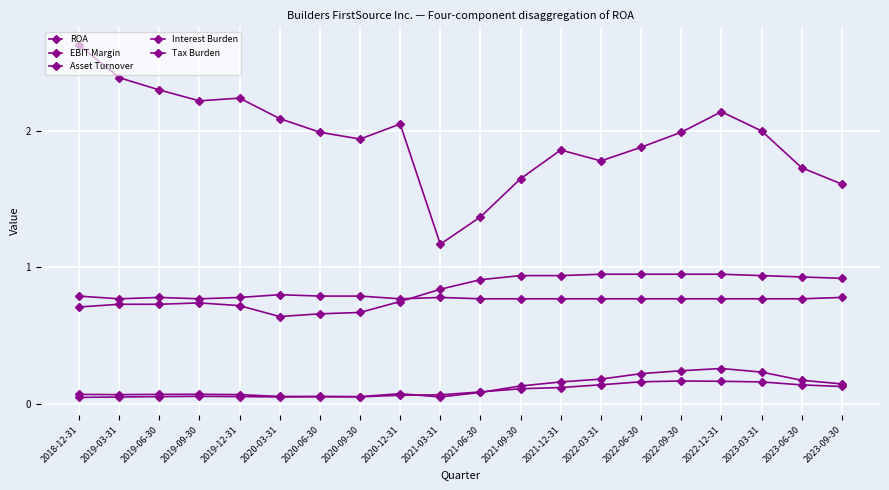

Reading left to right, what are all the values shown in this chart?

ROA: 2018-12-31=0.1	2019-03-31=0.1	2019-06-30=0.1	2019-09-30=0.1	2019-12-31=0.1	2020-03-31=0.1	2020-06-30=0.1	2020-09-30=0.1	2020-12-31=0.1	2021-03-31=0.1	2021-06-30=0.1	2021-09-30=0.1	2021-12-31=0.2	2022-03-31=0.2	2022-06-30=0.2	2022-09-30=0.2	2022-12-31=0.3	2023-03-31=0.2	2023-06-30=0.2	2023-09-30=0.1
EBIT Margin: 2018-12-31=0.0	2019-03-31=0.1	2019-06-30=0.1	2019-09-30=0.1	2019-12-31=0.1	2020-03-31=0.1	2020-06-30=0.1	2020-09-30=0.1	2020-12-31=0.1	2021-03-31=0.1	2021-06-30=0.1	2021-09-30=0.1	2021-12-31=0.1	2022-03-31=0.1	2022-06-30=0.2	2022-09-30=0.2	2022-12-31=0.2	2023-03-31=0.2	2023-06-30=0.1	2023-09-30=0.1
Asset Turnover: 2018-12-31=2.6	2019-03-31=2.4	2019-06-30=2.3	2019-09-30=2.2	2019-12-31=2.2	2020-03-31=2.1	2020-06-30=2.0	2020-09-30=1.9	2020-12-31=2.0	2021-03-31=1.2	2021-06-30=1.4	2021-09-30=1.6	2021-12-31=1.9	2022-03-31=1.8	2022-06-30=1.9	2022-09-30=2.0	2022-12-31=2.1	2023-03-31=2.0	2023-06-30=1.7	2023-09-30=1.6
Interest Burden: 2018-12-31=0.7	2019-03-31=0.7	2019-06-30=0.7	2019-09-30=0.7	2019-12-31=0.7	2020-03-31=0.6	2020-06-30=0.7	2020-09-30=0.7	2020-12-31=0.8	2021-03-31=0.8	2021-06-30=0.9	2021-09-30=0.9	2021-12-31=0.9	2022-03-31=0.9	2022-06-30=0.9	2022-09-30=0.9	2022-12-31=0.9	2023-03-31=0.9	2023-06-30=0.9	2023-09-30=0.9
Tax Burden: 2018-12-31=0.8	2019-03-31=0.8	2019-06-30=0.8	2019-09-30=0.8	2019-12-31=0.8	2020-03-31=0.8	2020-06-30=0.8	2020-09-30=0.8	2020-12-31=0.8	2021-03-31=0.8	2021-06-30=0.8	2021-09-30=0.8	2021-12-31=0.8	2022-03-31=0.8	2022-06-30=0.8	2022-09-30=0.8	2022-12-31=0.8	2023-03-31=0.8	2023-06-30=0.8	2023-09-30=0.8